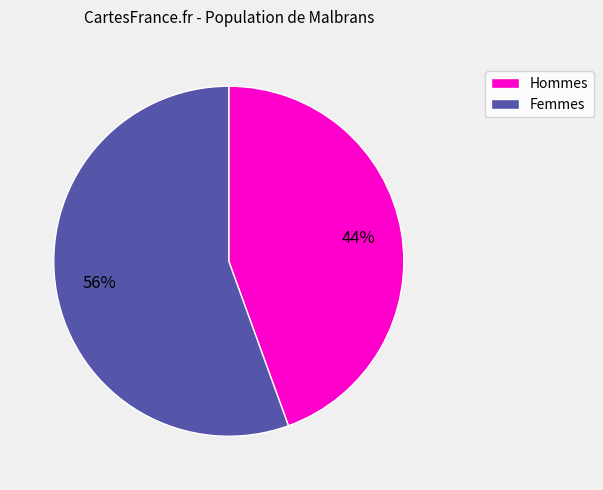

To the nearest percent, what is the average slice percentage?

50%